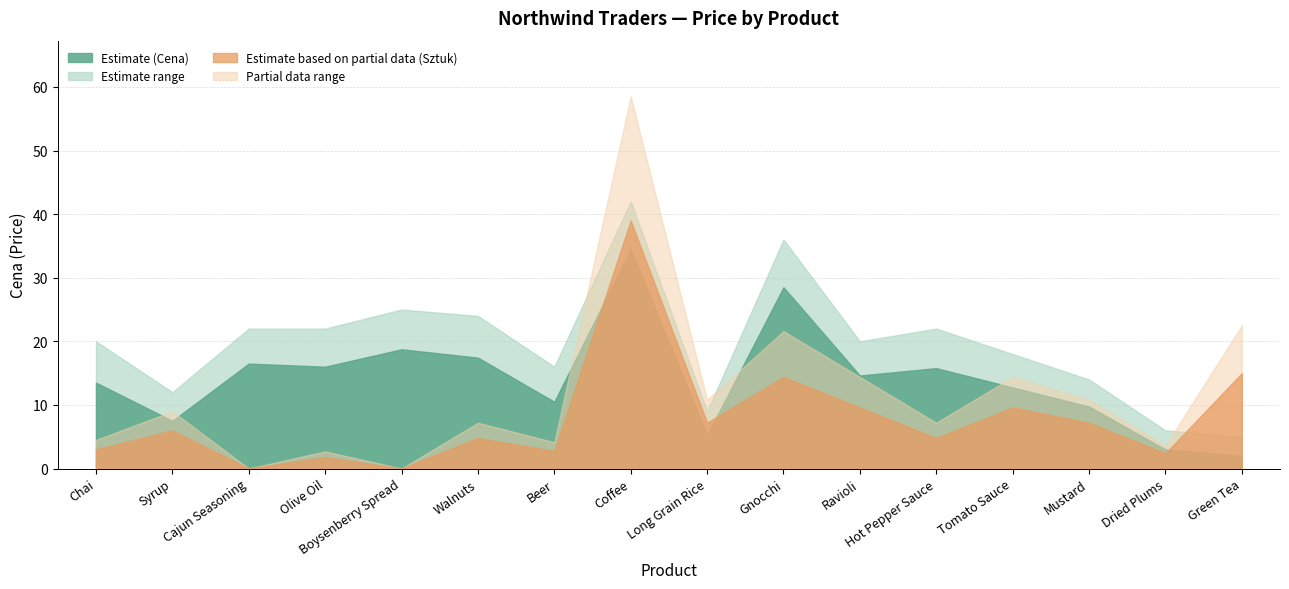

True or false: Cena and Cena_upper intersect in this chart.

False